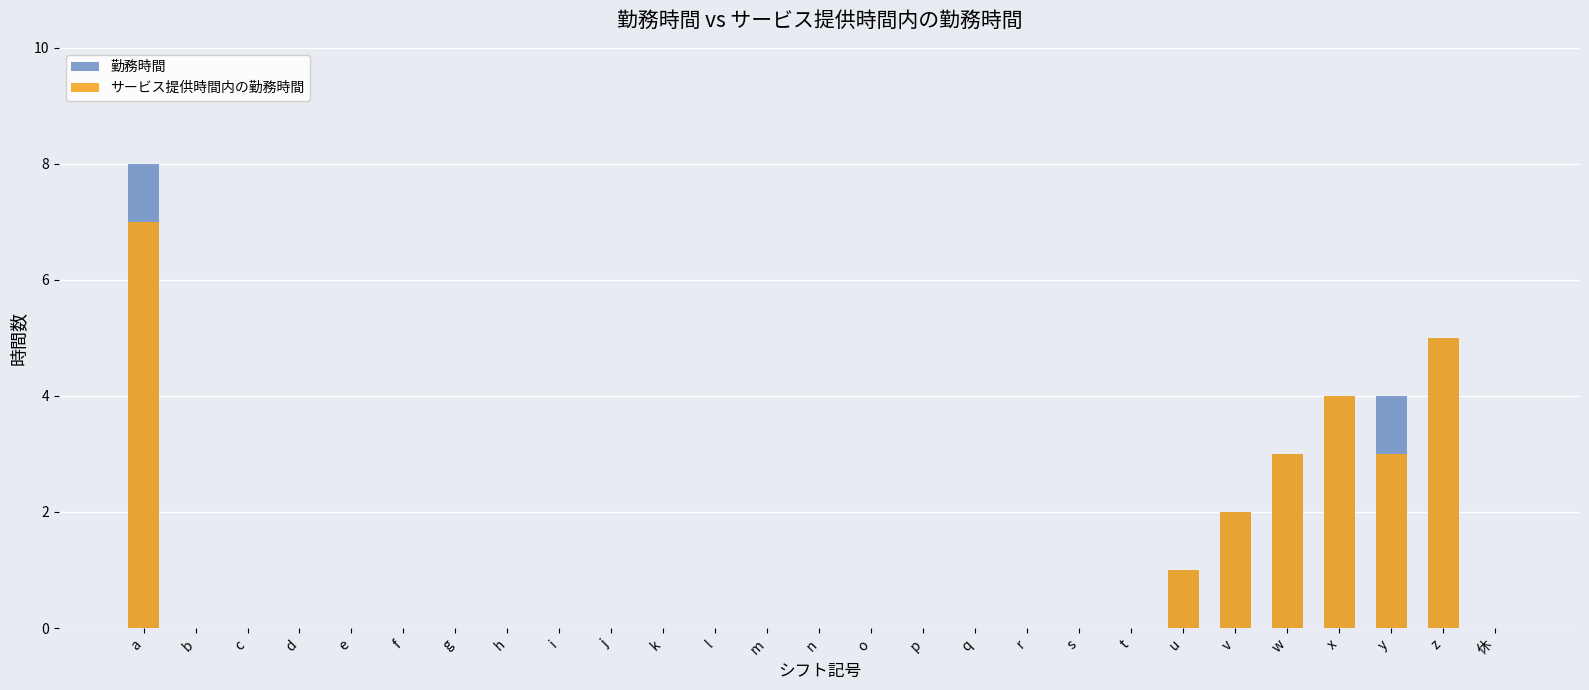

At which label is サービス提供時間内の勤務時間 closest to 3?

w